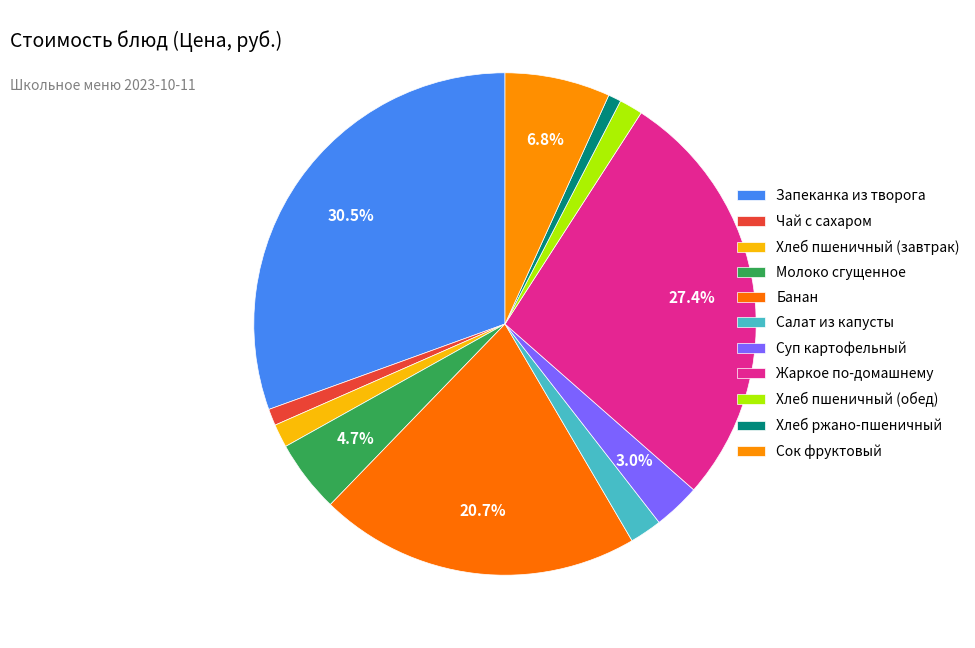

Count the number of slices in the pie.

11